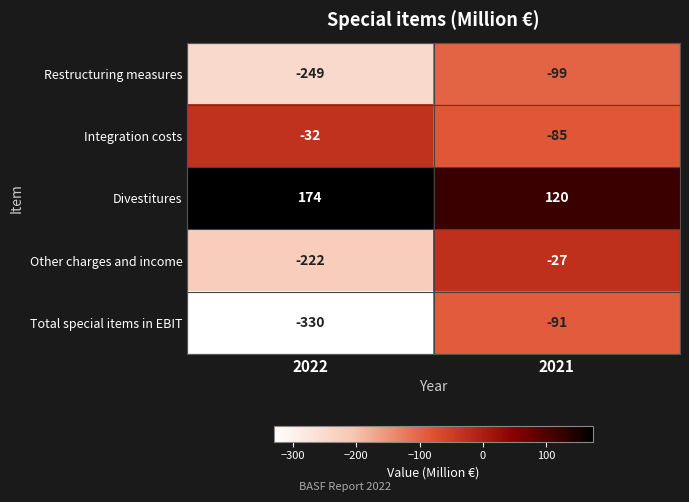

What is the smallest value displayed?

-330